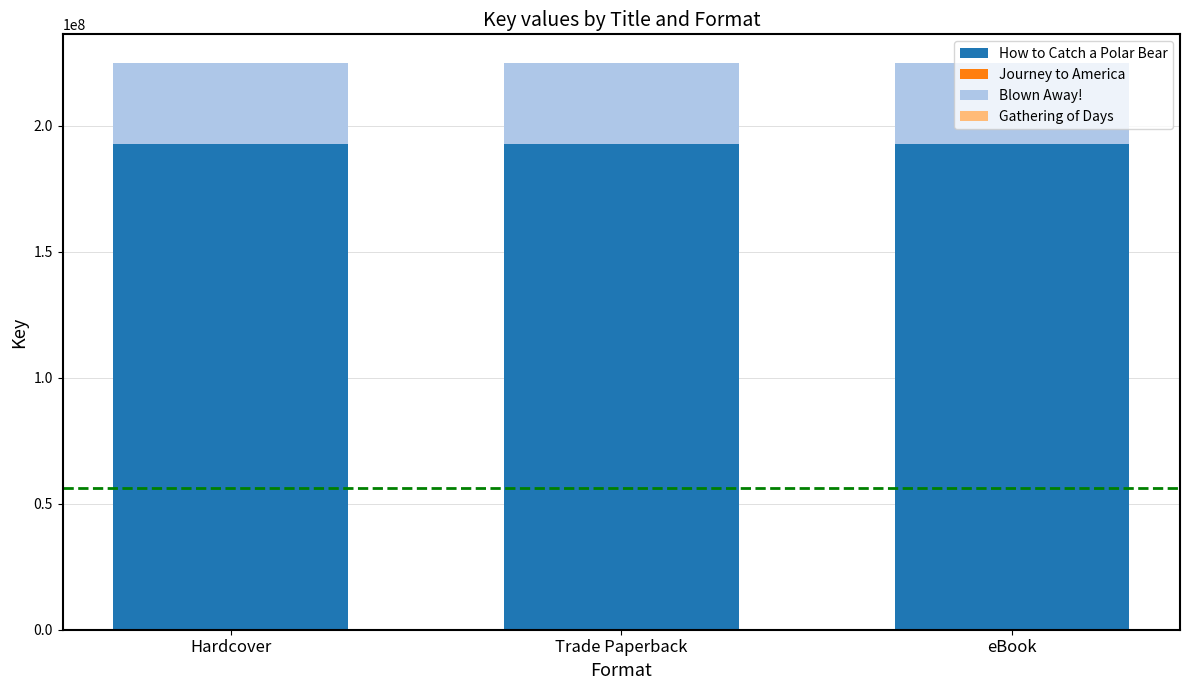

Does the chart contain stacked bars?

Yes